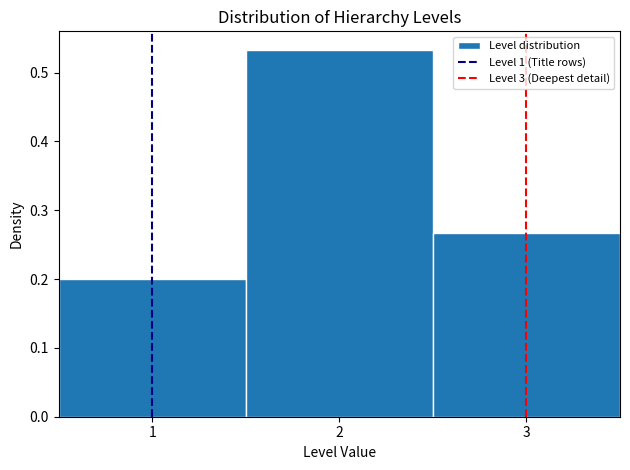

How tall is the bar that spans 0.5 to 1.5 on the x-axis? The values are not printed on the chart, so give them approximately, as read against the axis.

0.20